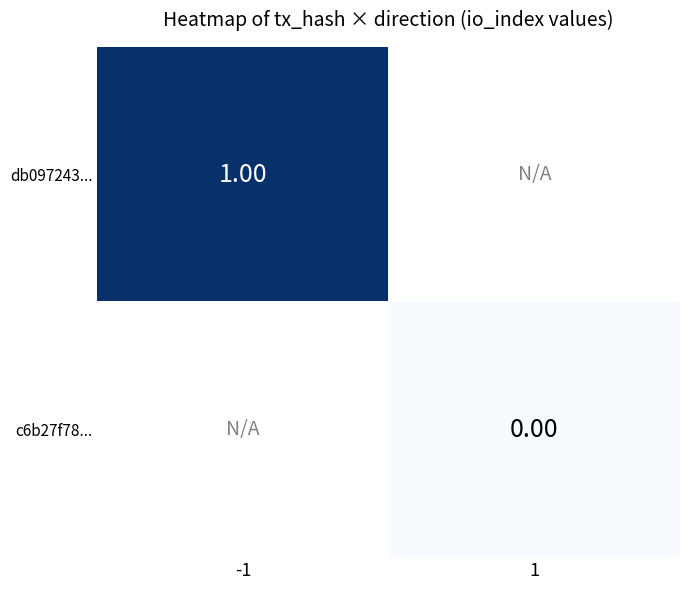

What is the greatest value displayed?

1.0